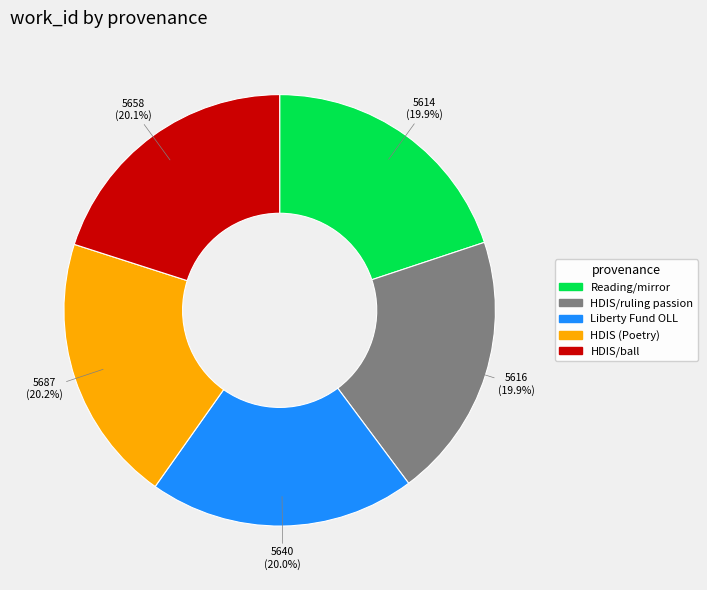

Count the number of slices in the pie.

5